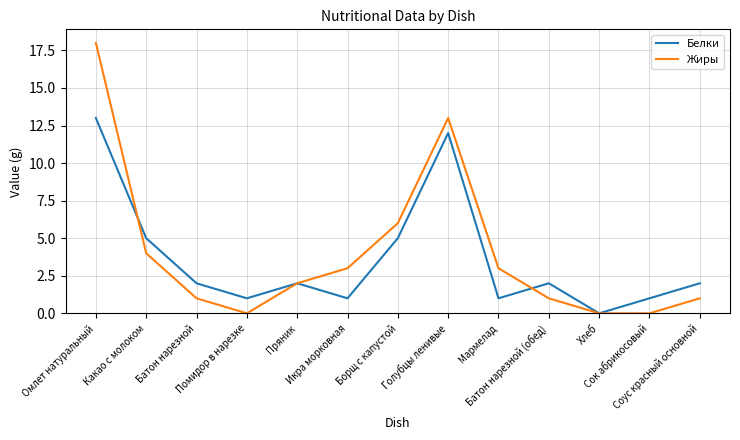

Does the chart display data point markers on the line(s)?

No